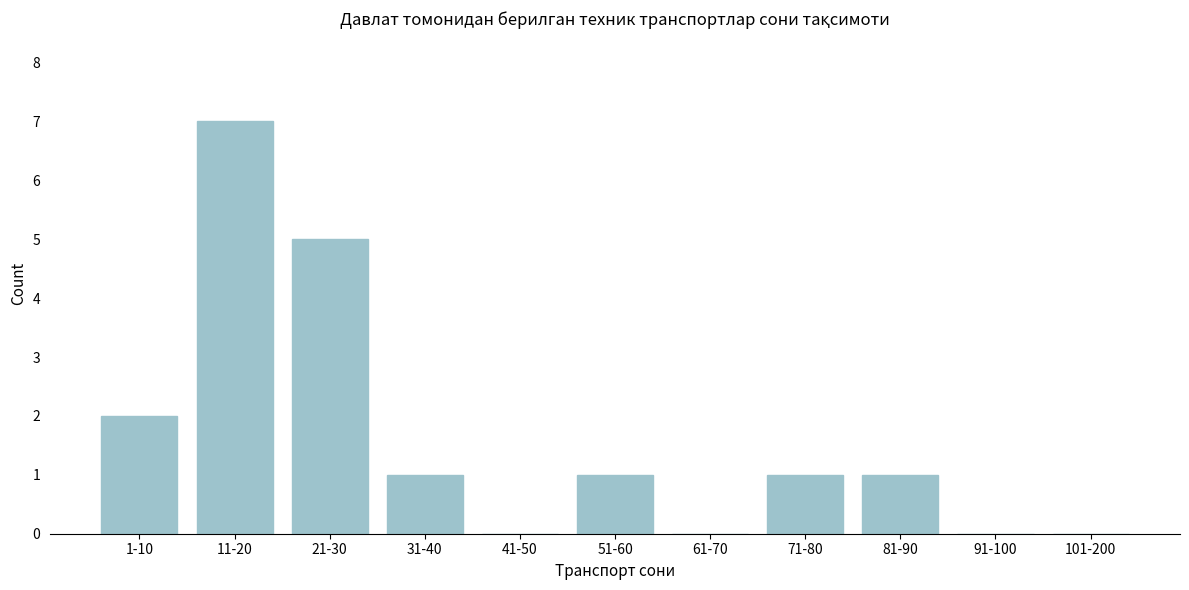

Reading left to right, transcribe all the data shown in this chart.

1-10=2	11-20=7	21-30=5	31-40=1	41-50=0	51-60=1	61-70=0	71-80=1	81-90=1	91-100=0	101-200=0